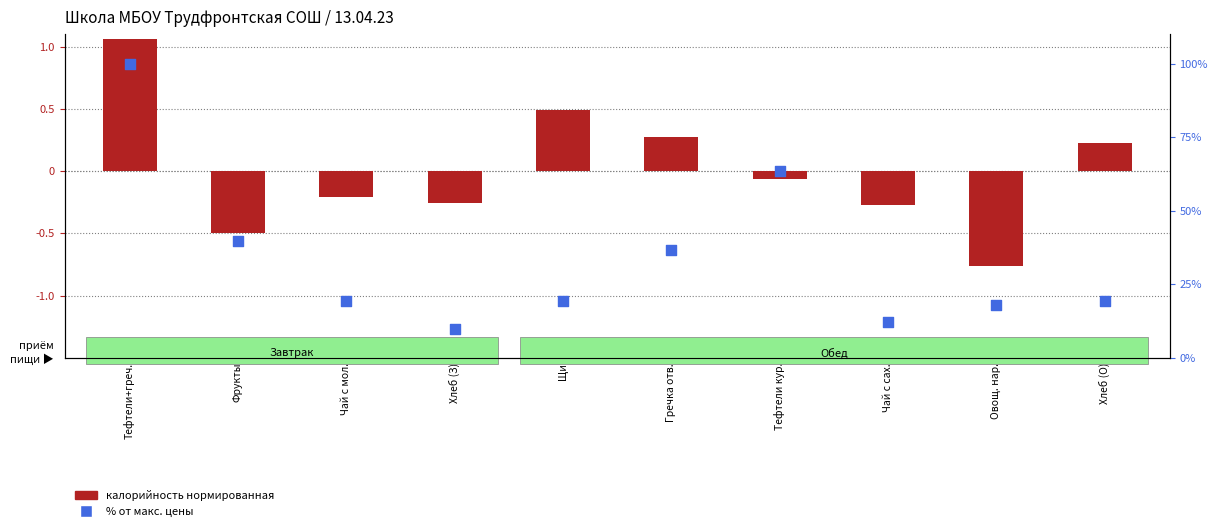

At how many categories does at least one series exceed 62?

2